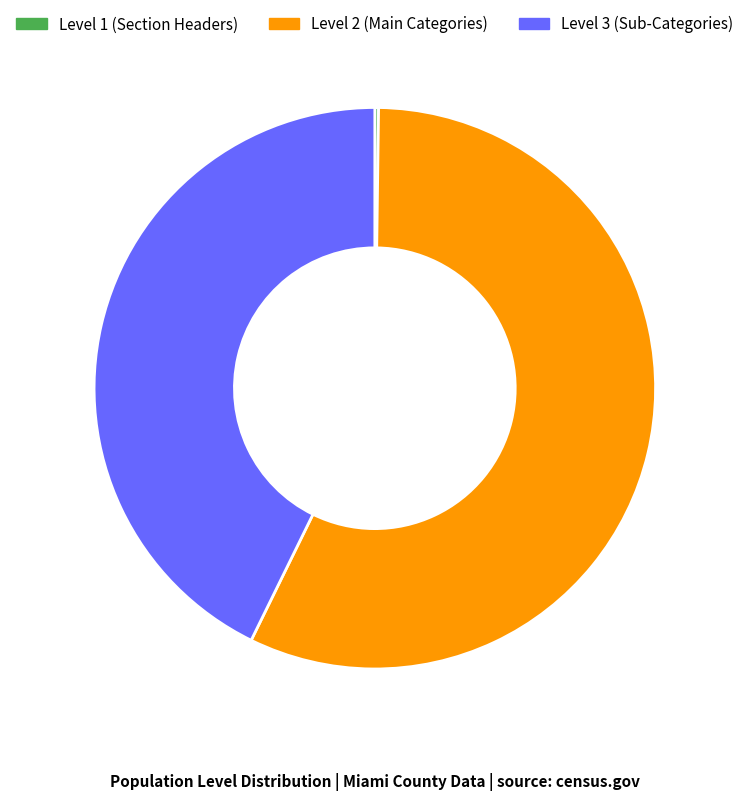

Does any single category account for the majority?

Yes